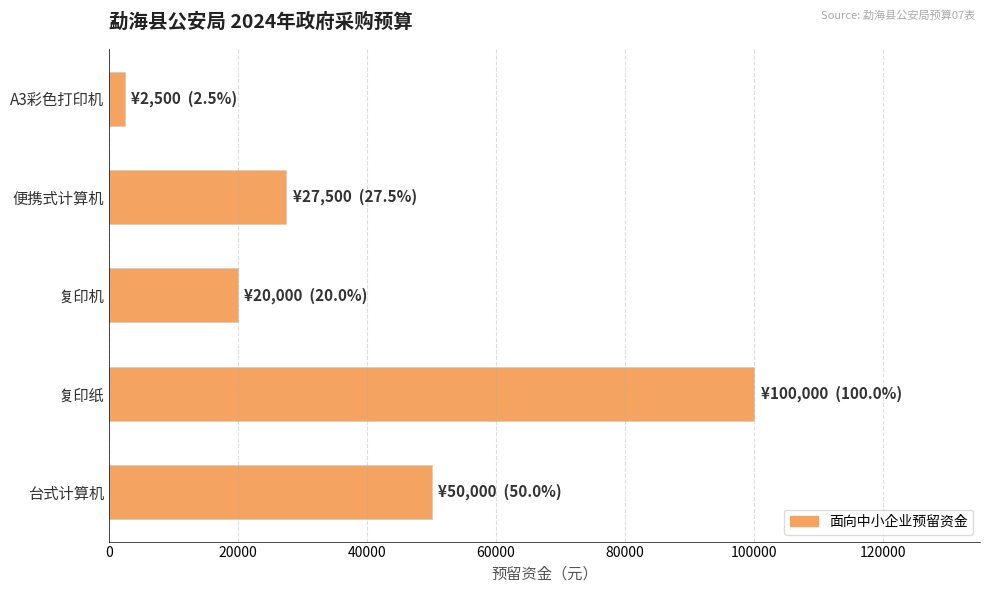

What is the minimum value shown in the chart?

2500